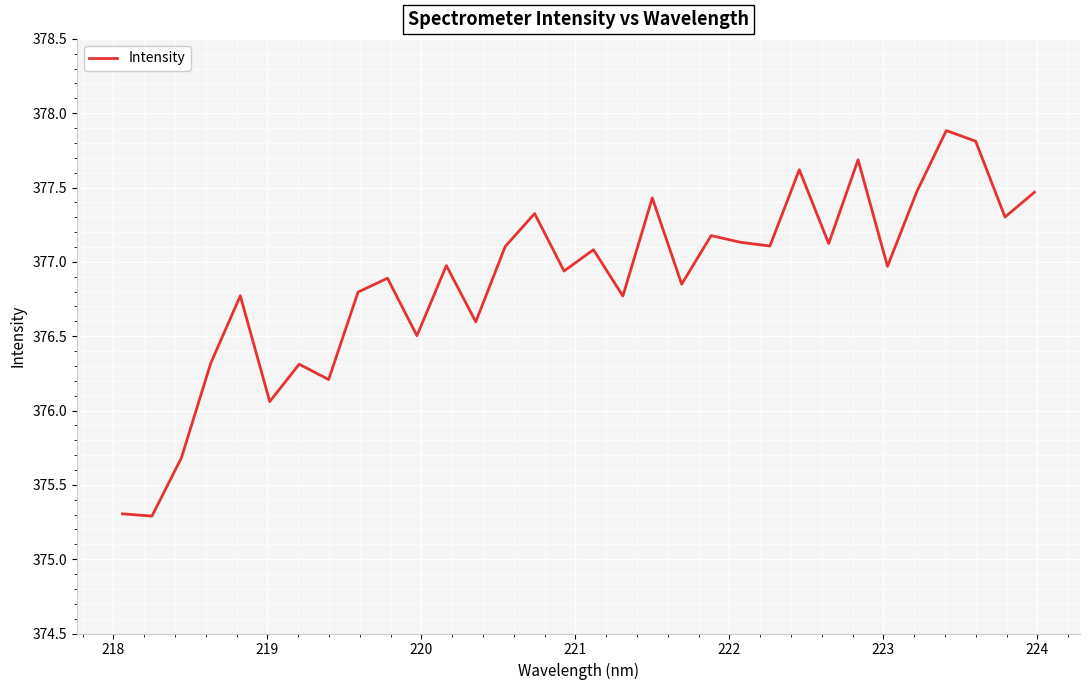

What is the difference between the second highest and minimum values?

2.5